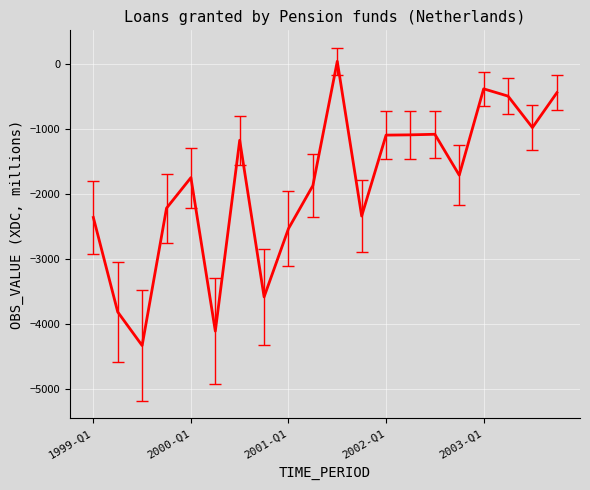

What is the greatest value displayed?

37